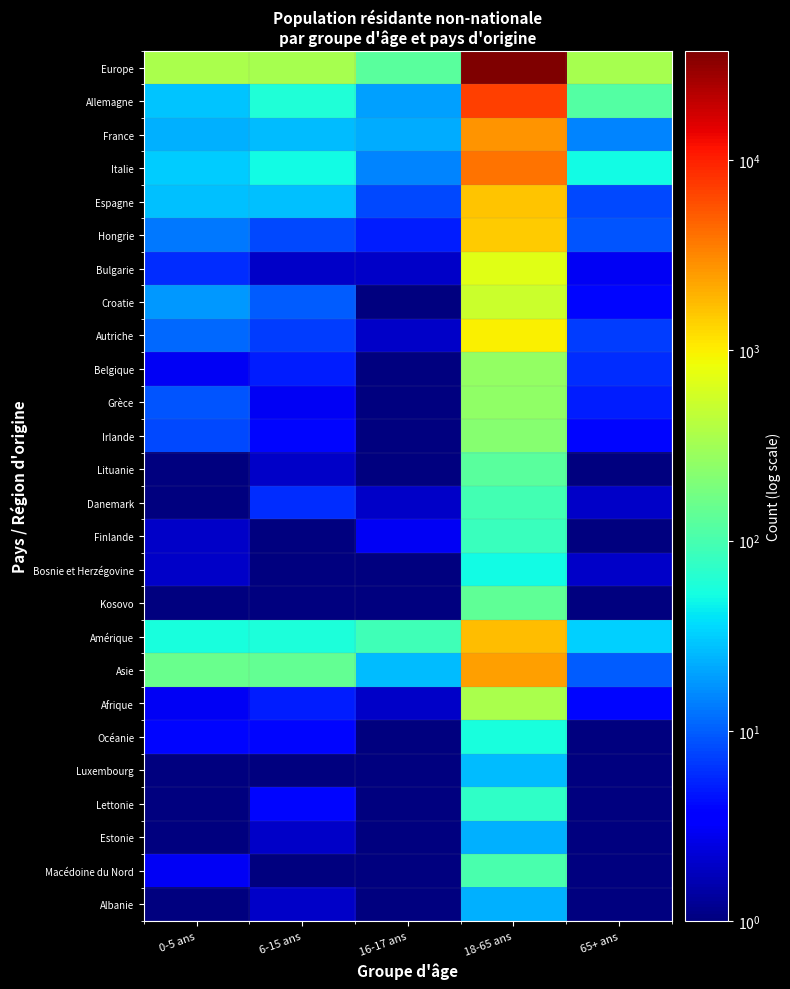

Count the number of data series in this chart.

26